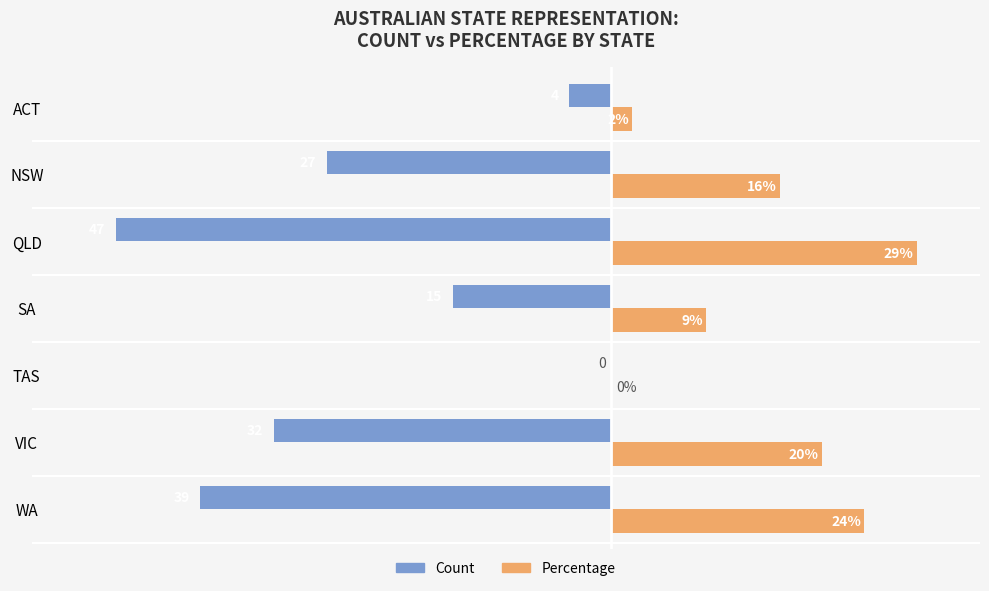

Which category has the highest value in the Percentage series?

QLD